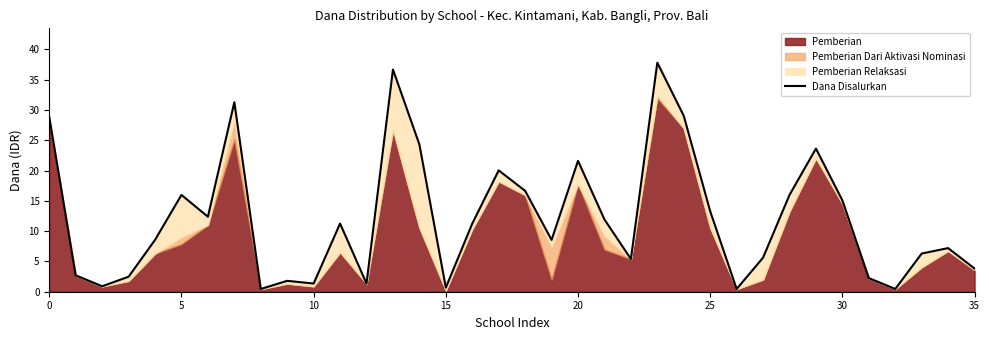

Which label corresponds to the smallest value in the chart?

8